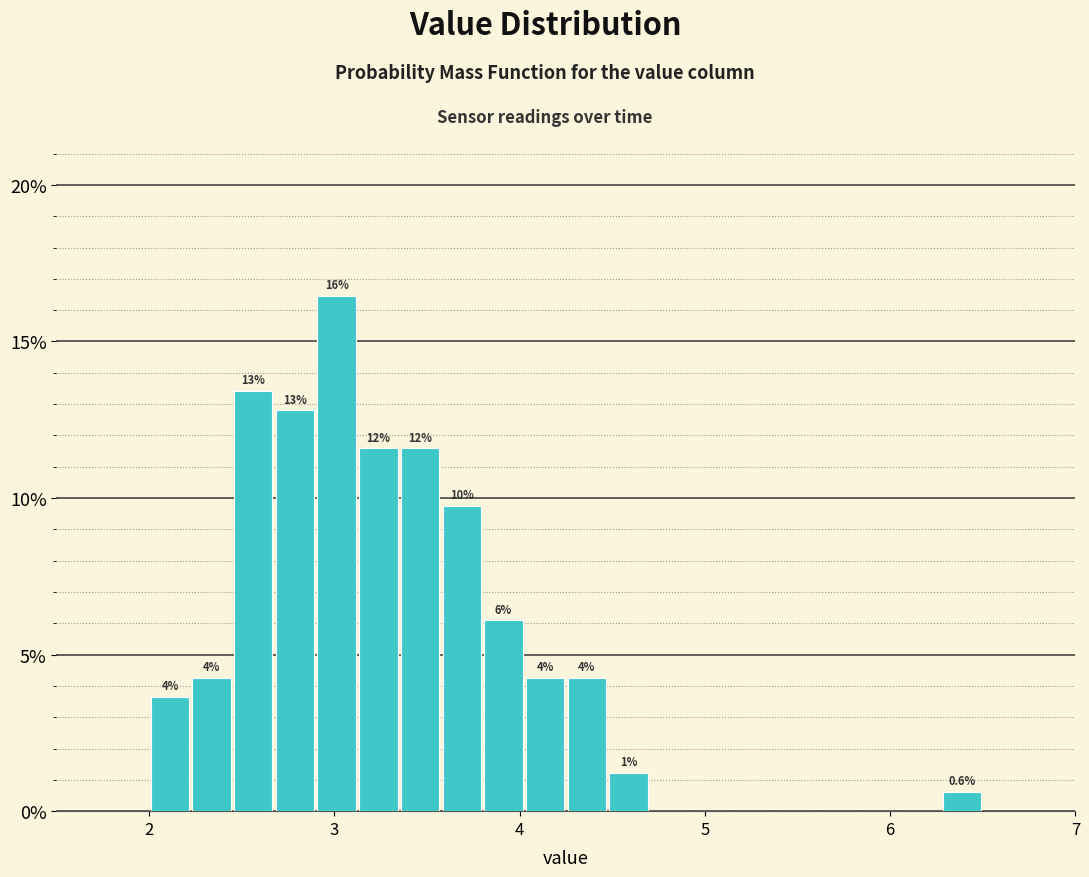

Read against the x-axis, roughly where is the centre of the tallest bar?

3.0